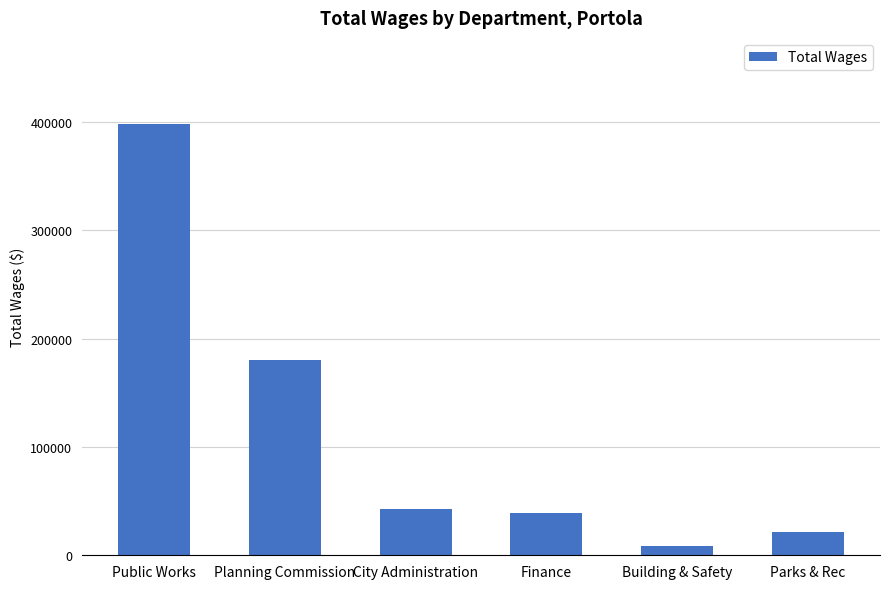

Between Planning Commission and City Administration, which is larger?

Planning Commission